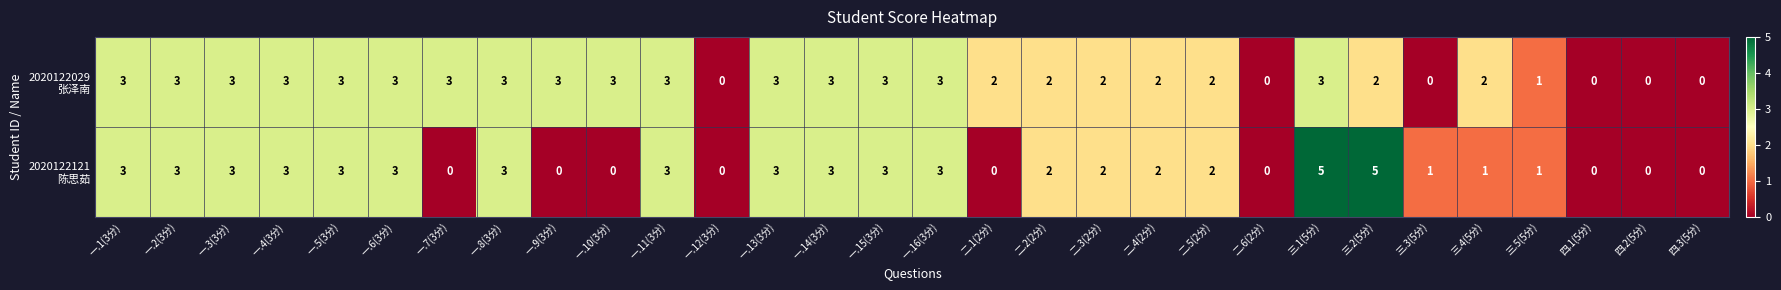

What is the total value across all series at 一.11(3分)?

6